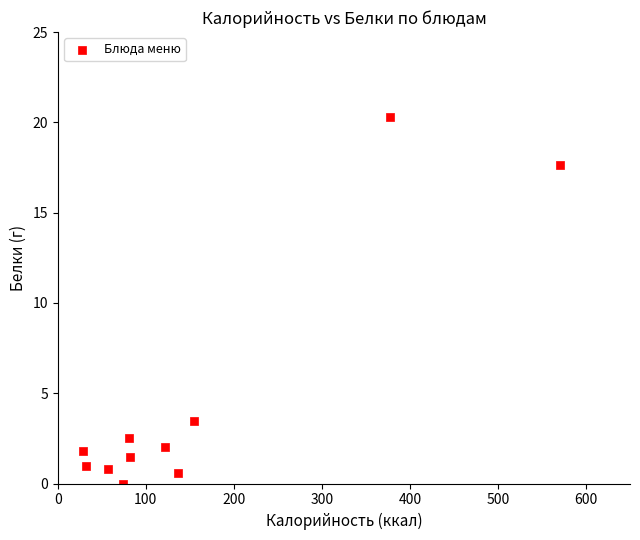

What Y value in the scatter plot is closest to 10?

3.5